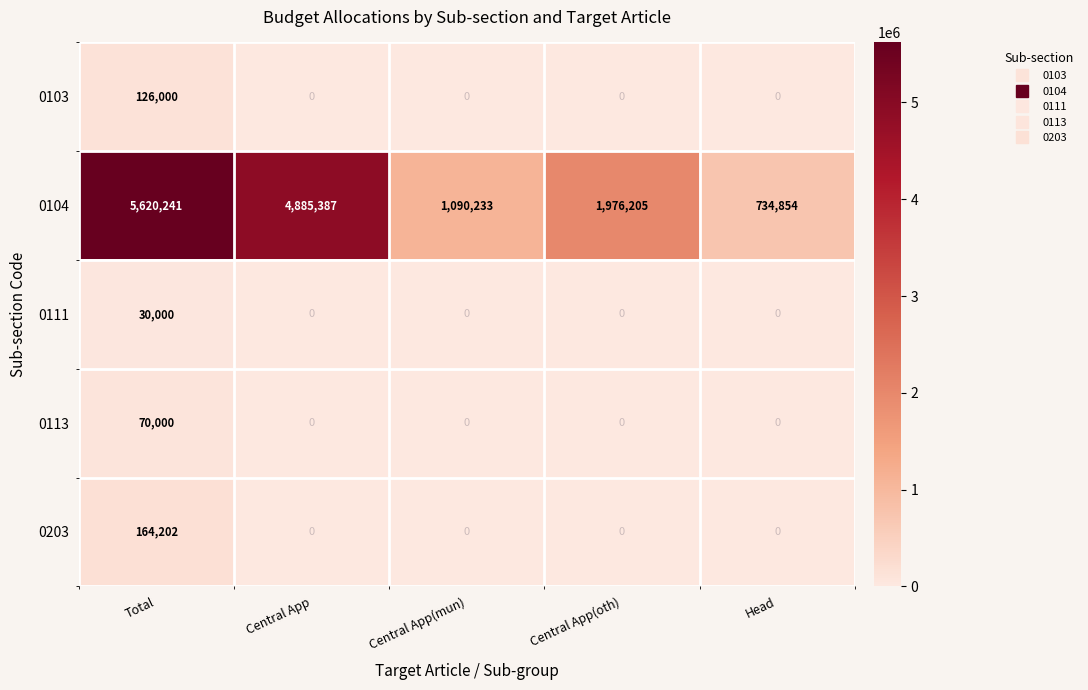

What is the average value of the 0111 series?

6000